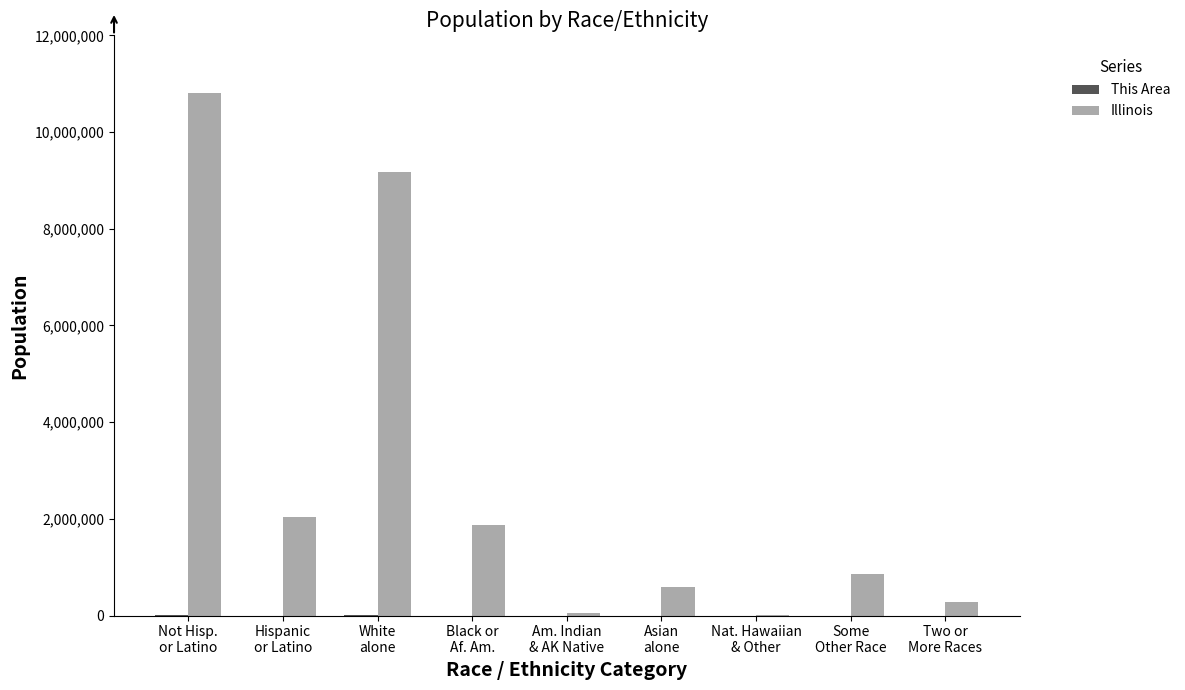

At which label is Illinois closest to 5403552?

Hispanic
or Latino